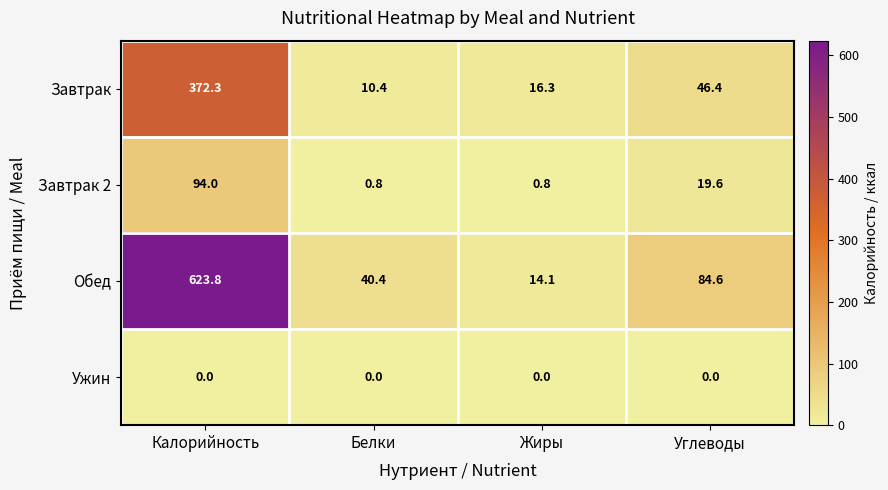

At which label does Обед first exceed 84?

Калорийность